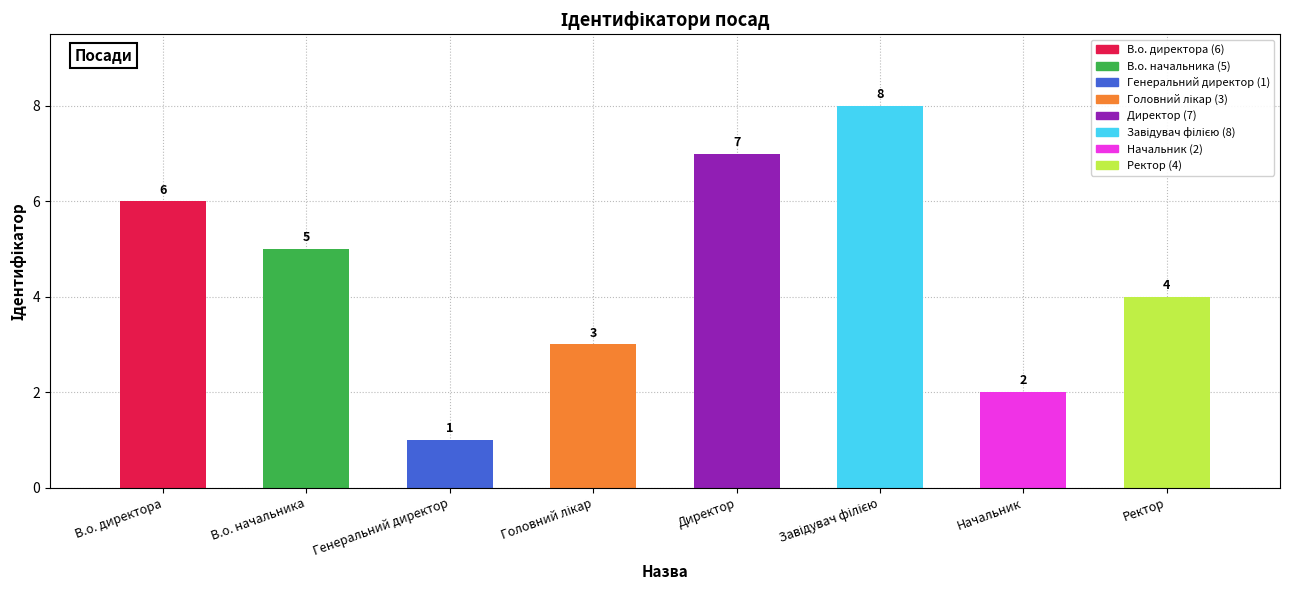

What is the average value?

4